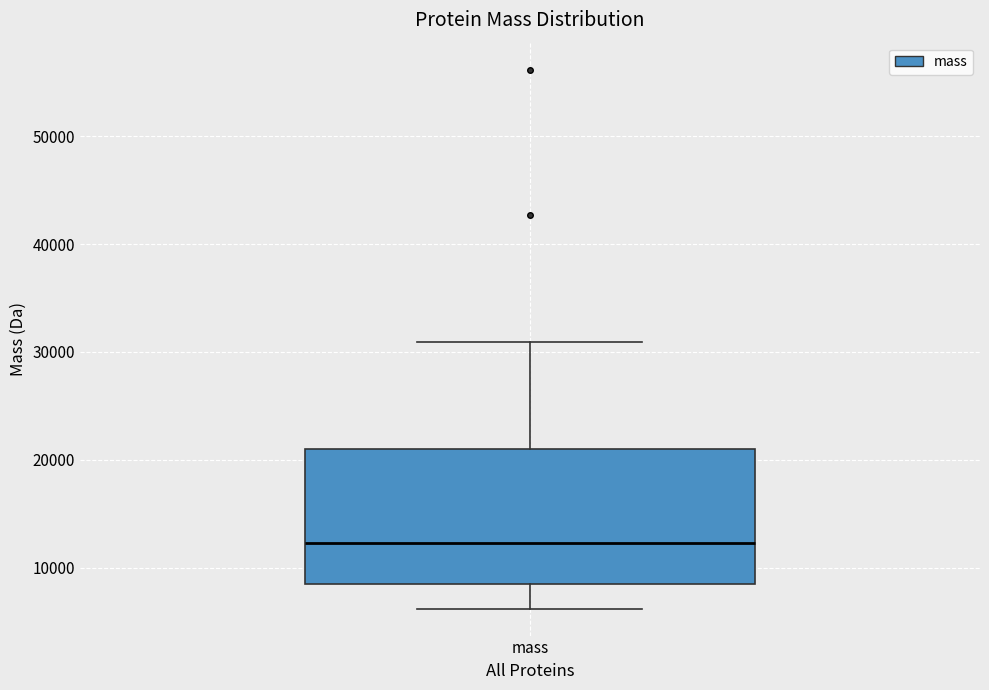

Transcribe this box plot: give where the median line is, the range the box spans, and where the two whiskers end, as read against the y-axis. The values are not printed on the chart, so give them approximately, as read against the axis.

median 12000, box 9000 to 21000, whiskers 6000 to 31000